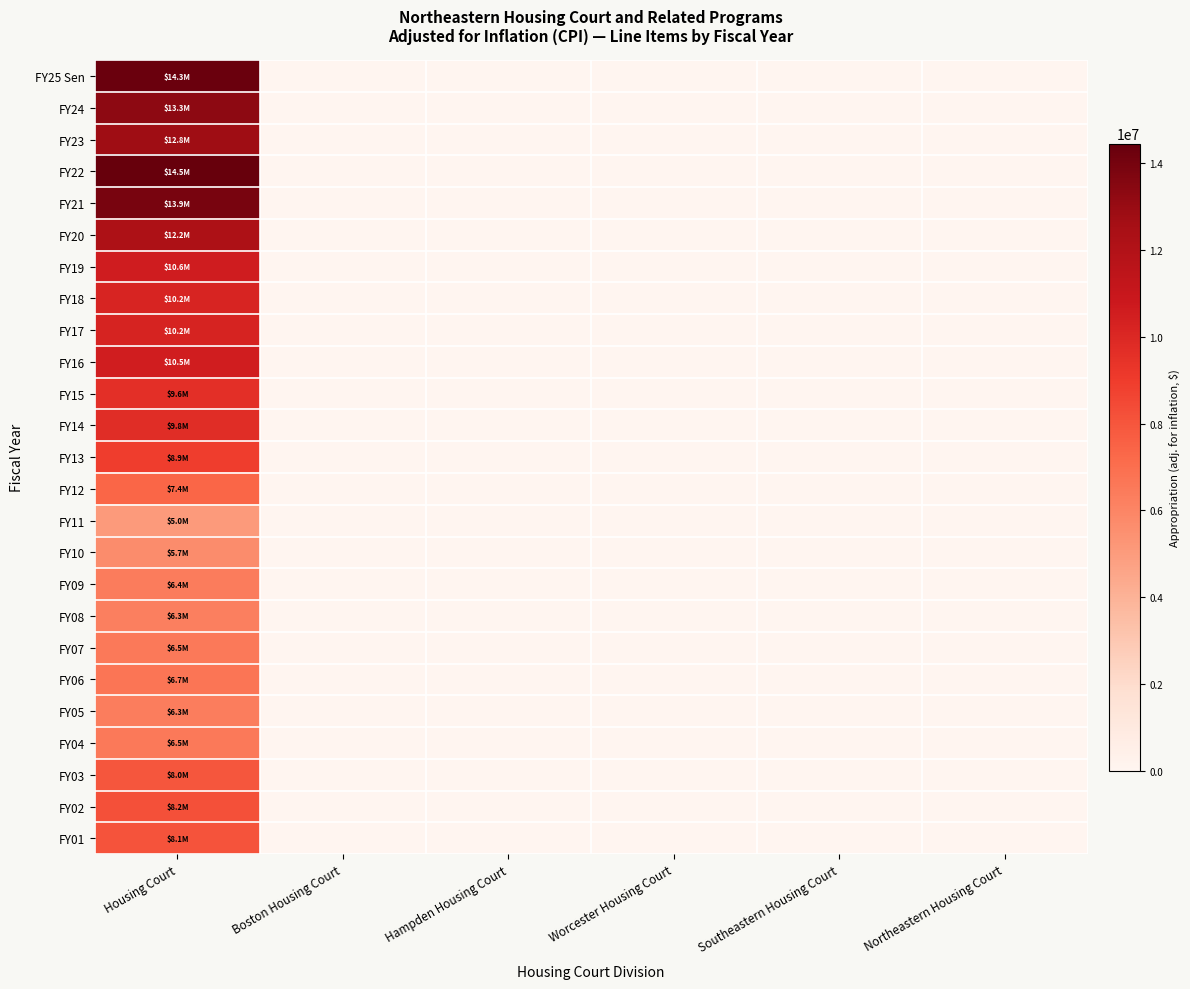

At Southeastern Housing Court, list the series in order from largest to smallest.

FY25 Sen, FY24, FY23, FY22, FY21, FY20, FY19, FY18, FY17, FY16, FY15, FY14, FY13, FY12, FY11, FY10, FY09, FY08, FY07, FY06, FY05, FY04, FY03, FY02, FY01